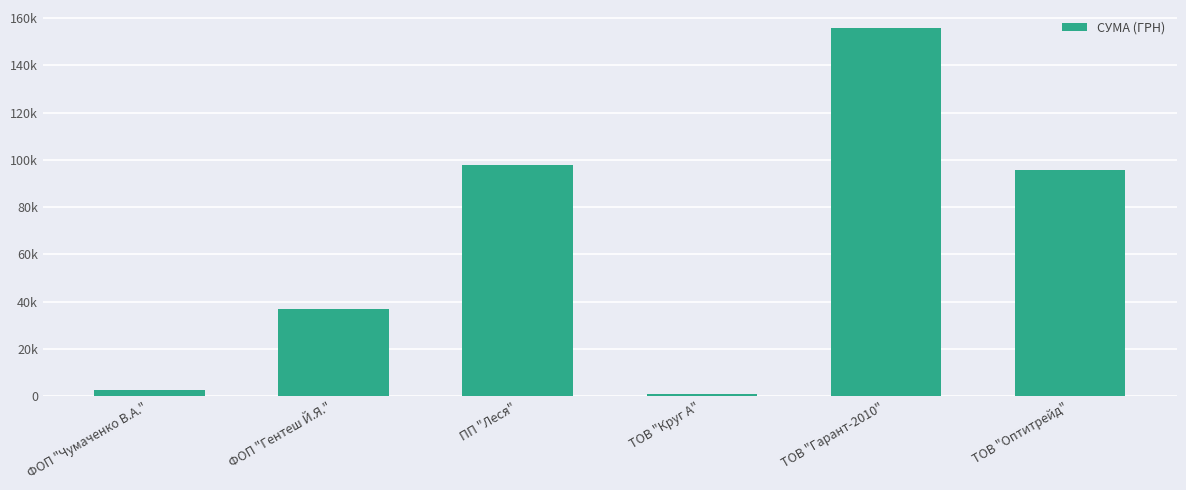

Are the bars grouped side by side (vs. stacked)?

No